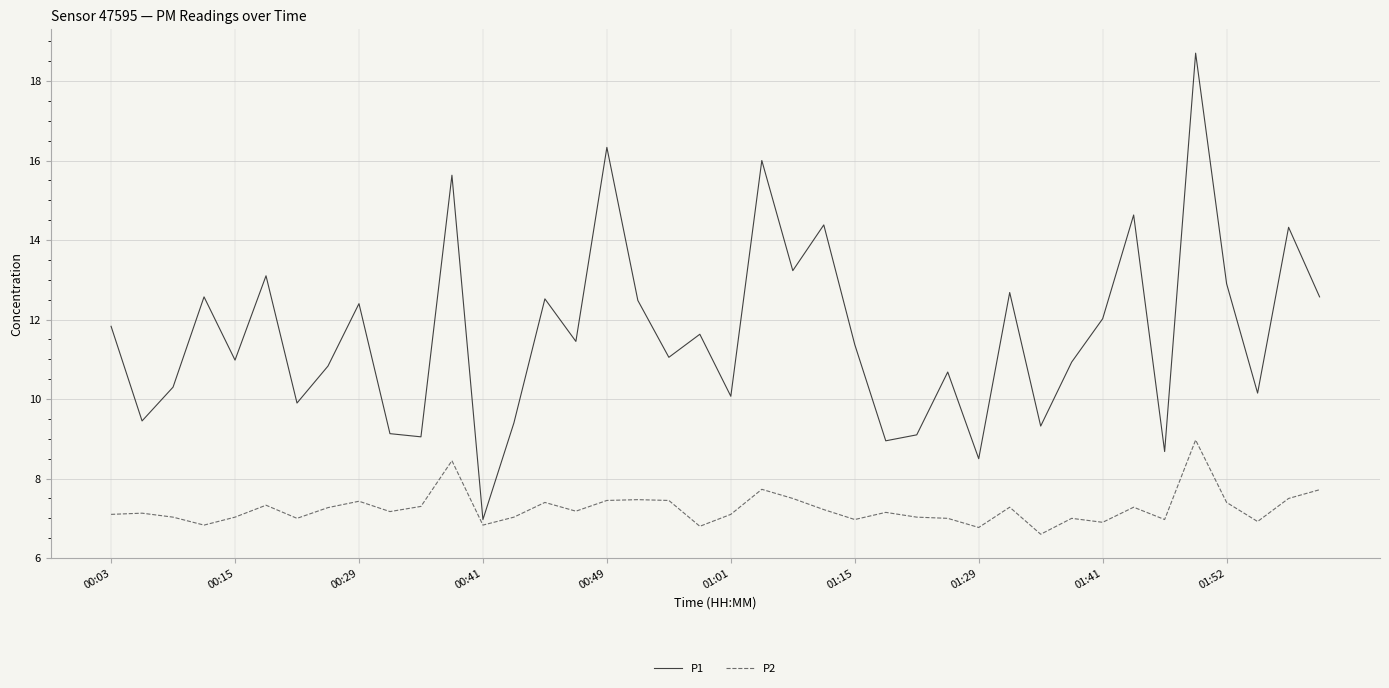

Which series has the widest spread of values?

P1